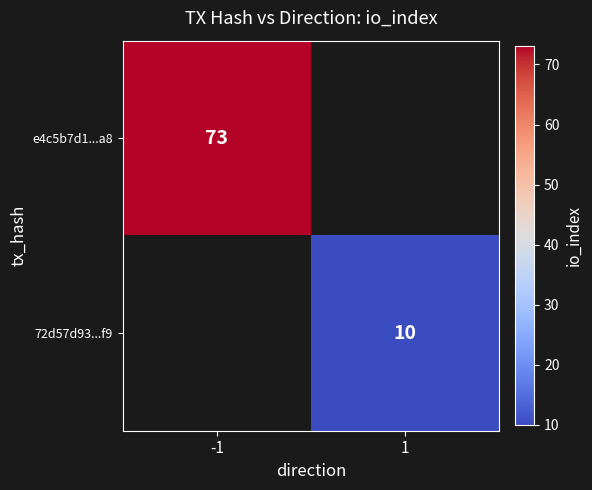

The value of e4c5b7d1...a8 at -1 is 22. True or false?

False